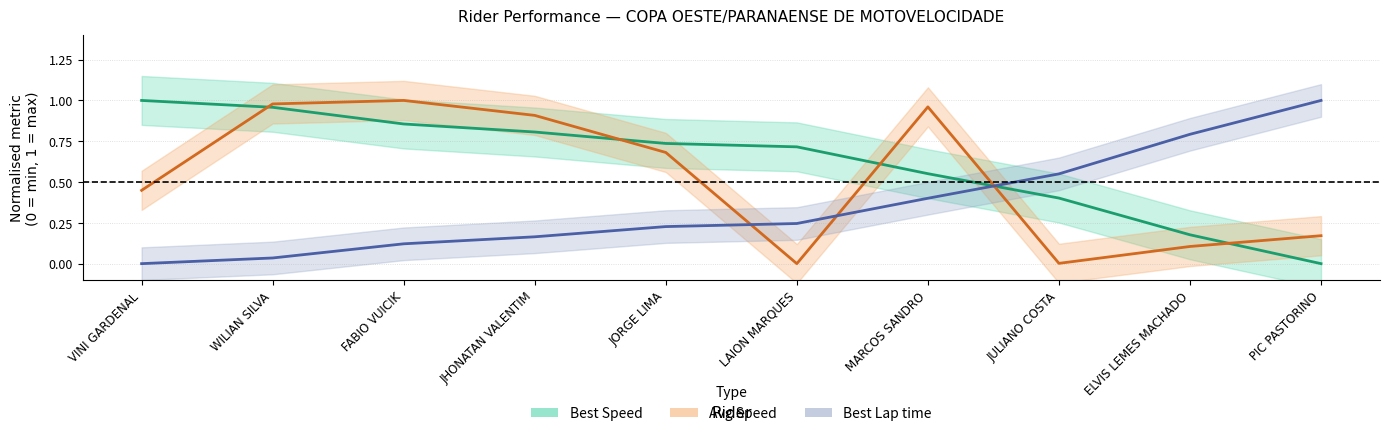

The value of Best Lap time at JHONATAN VALENTIM is 0.3. True or false?

False